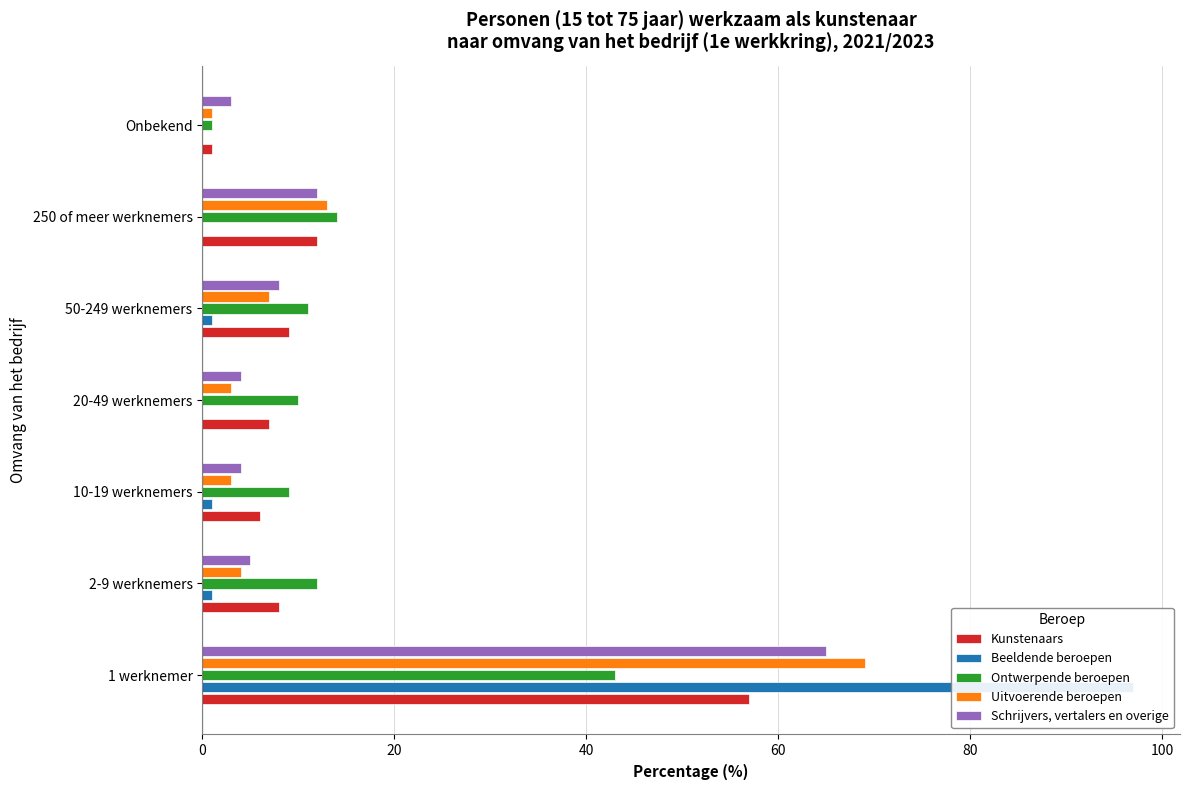

How many bars are there in each group?

5